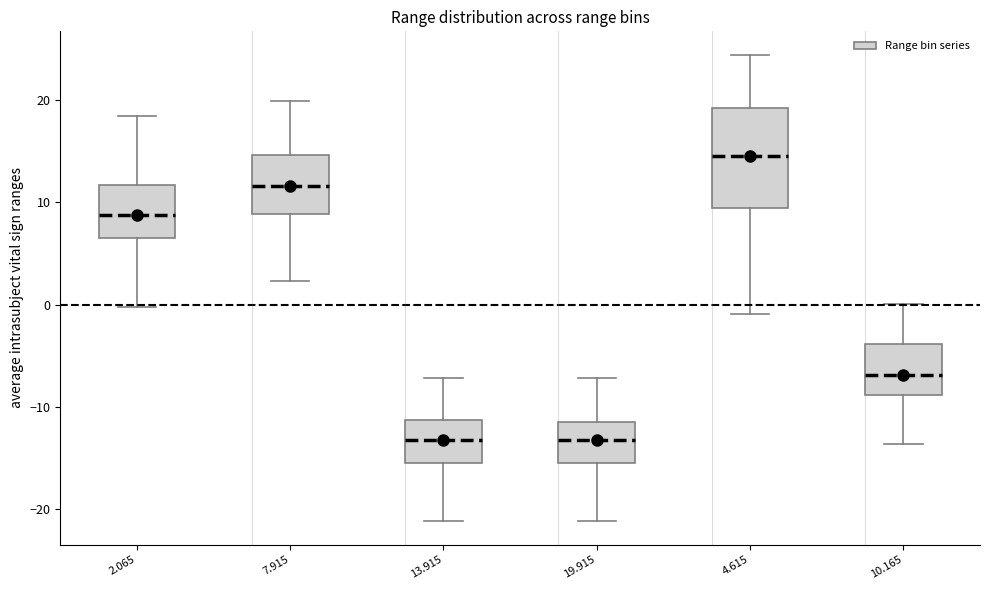

Comparing the boxes themselves (not the whiskers), which one is the tallest?

4.615